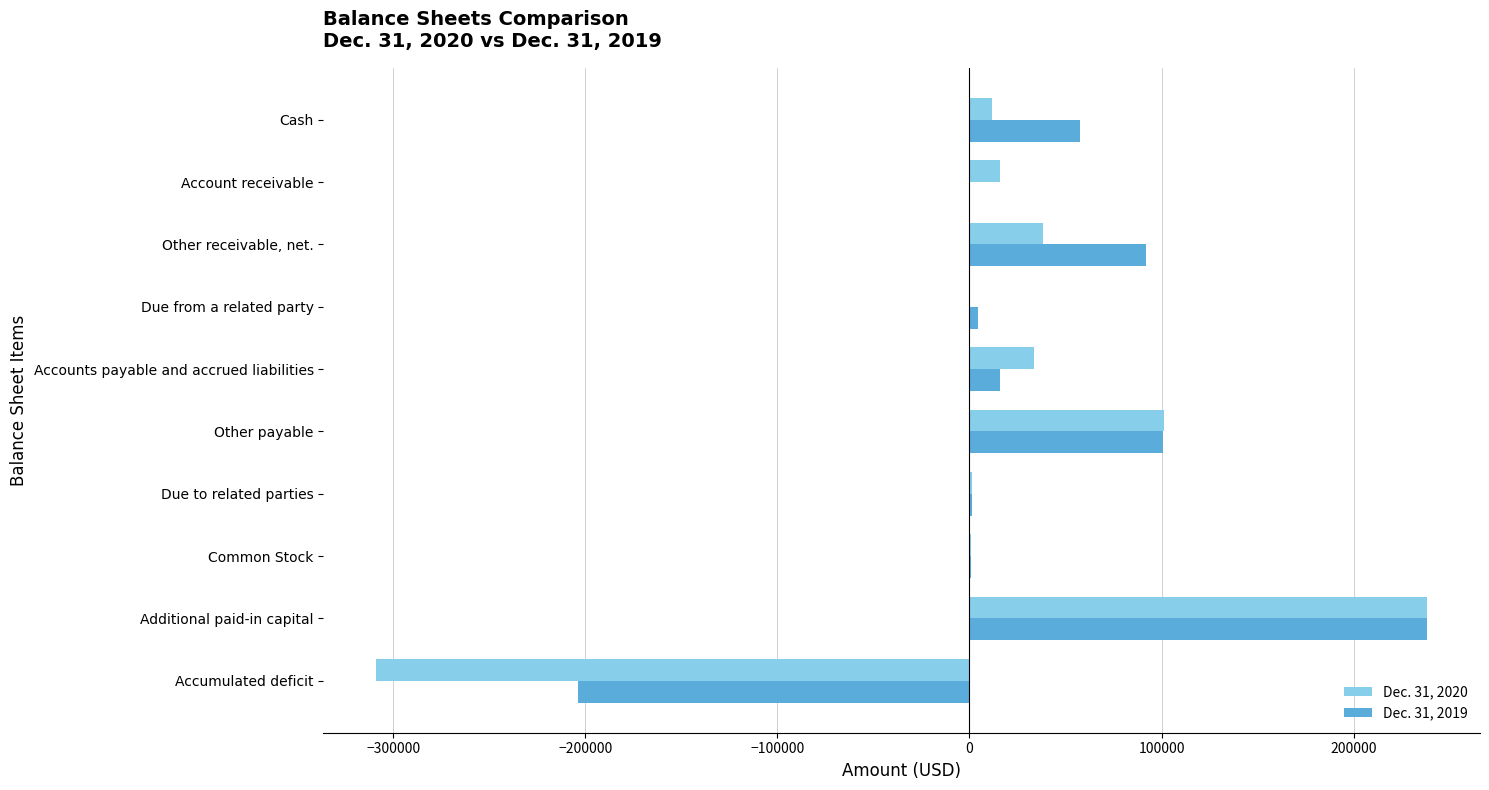

What is the greatest value displayed?

238446